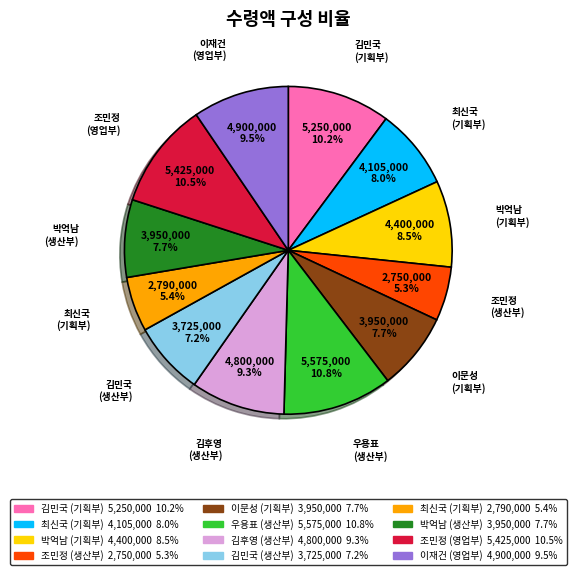

How many segments does this pie chart have?

12